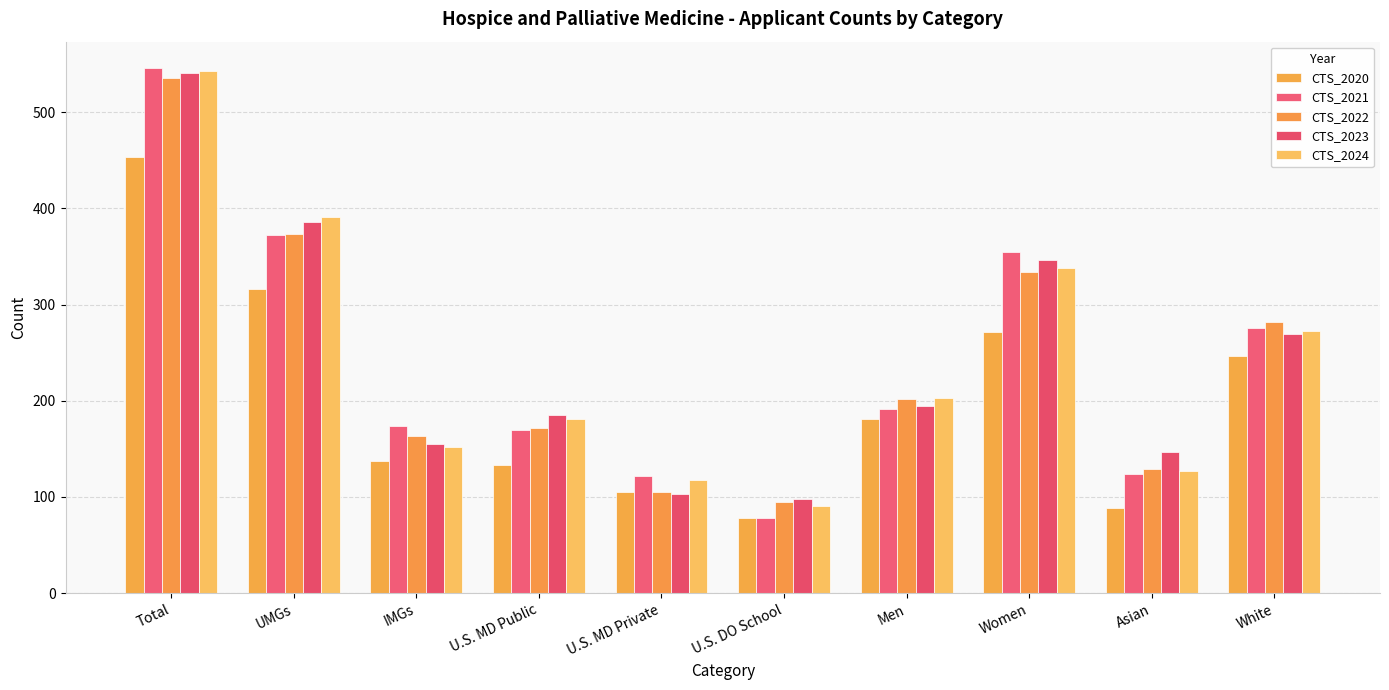

What is the label of the 3rd bar from the right?

Women